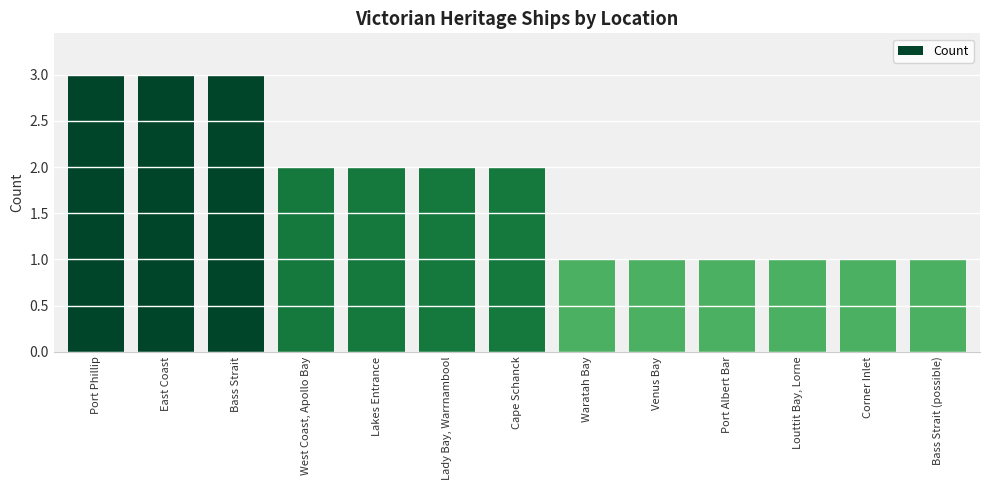

The chart shows a value of 0 at Corner Inlet. True or false?

False